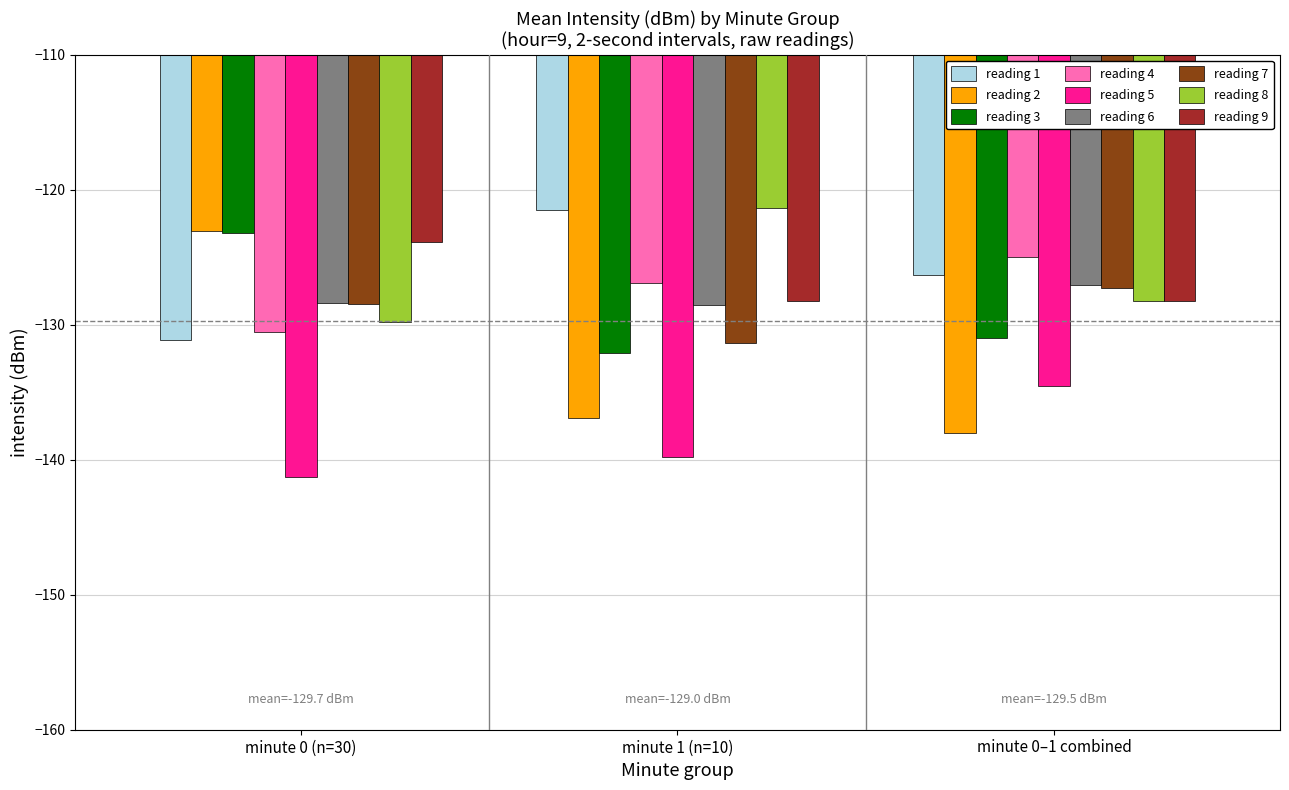

How many distinct data groups are displayed?

9